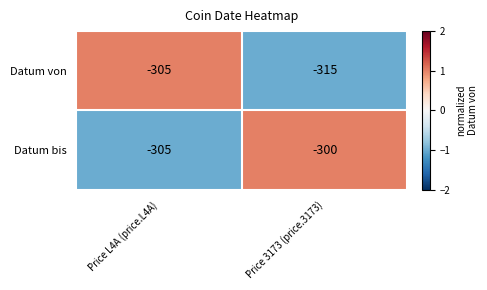

What is the smallest value displayed?

-315